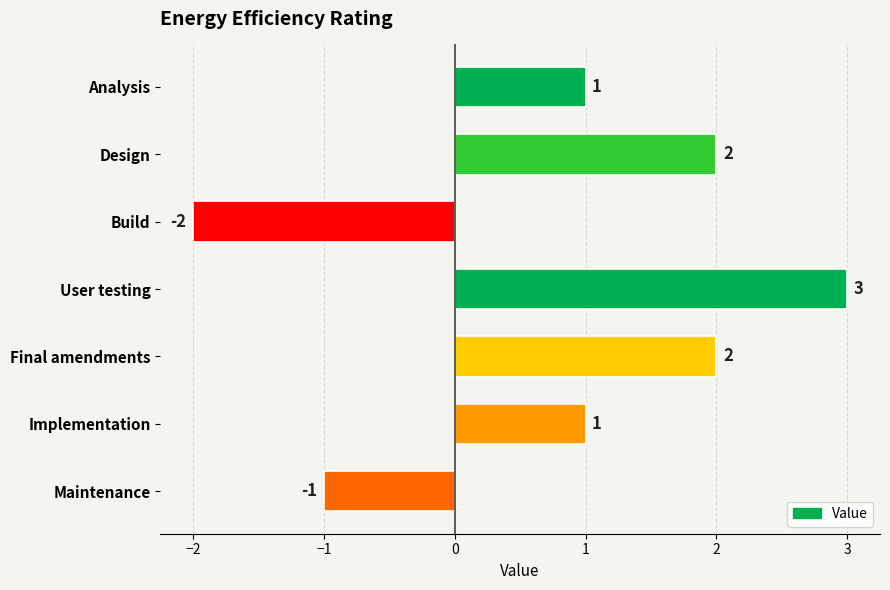

Count the values in the range -1 to 2.

5